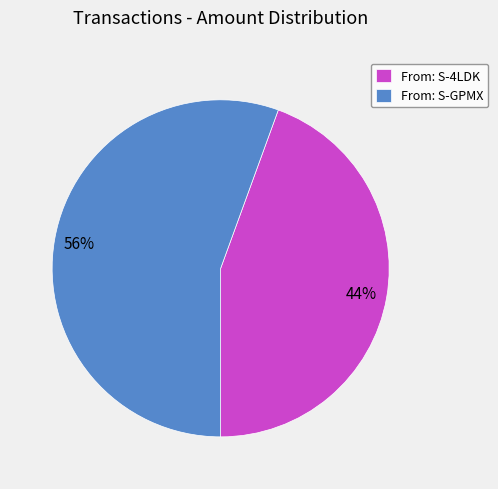

To the nearest percent, what percentage of the pie is From: S-4LDK?

44%